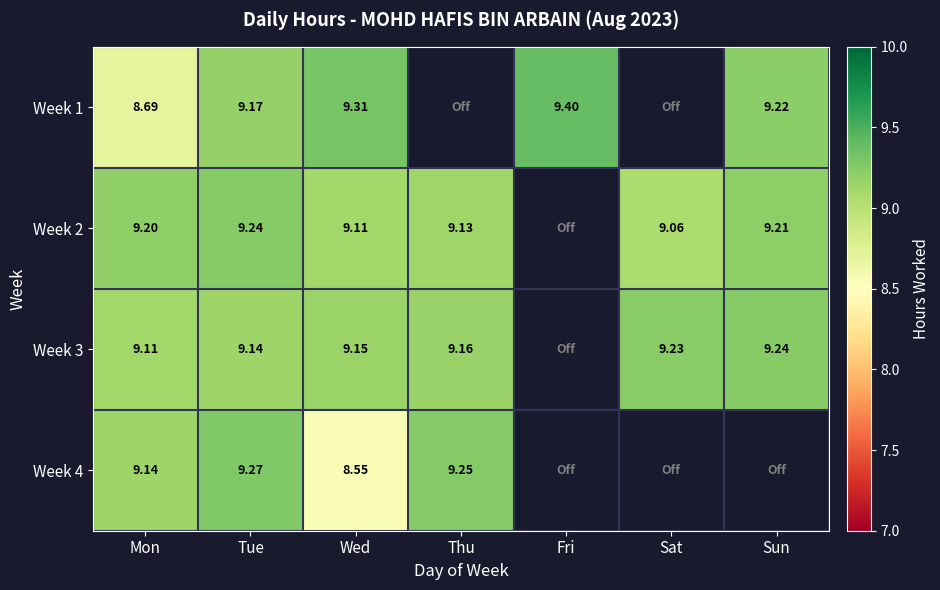

Is the value of Week 1 at Wed greater than the value of Week 4 at Mon?

Yes